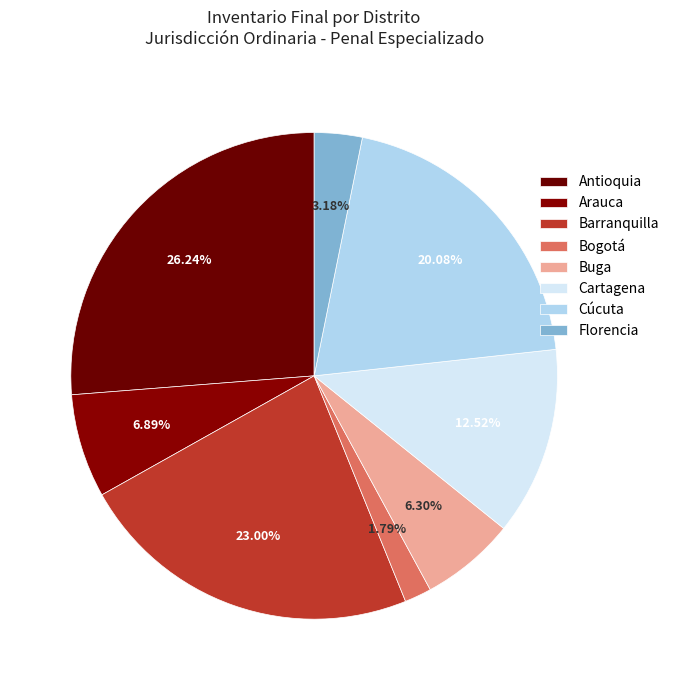

To the nearest percent, what is the difference between the Florencia and Cúcuta slice percentages?

17%